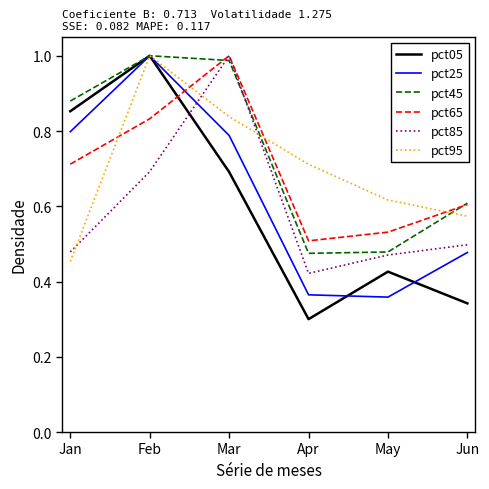

The value of pct95 at Apr is 1.1. True or false?

False